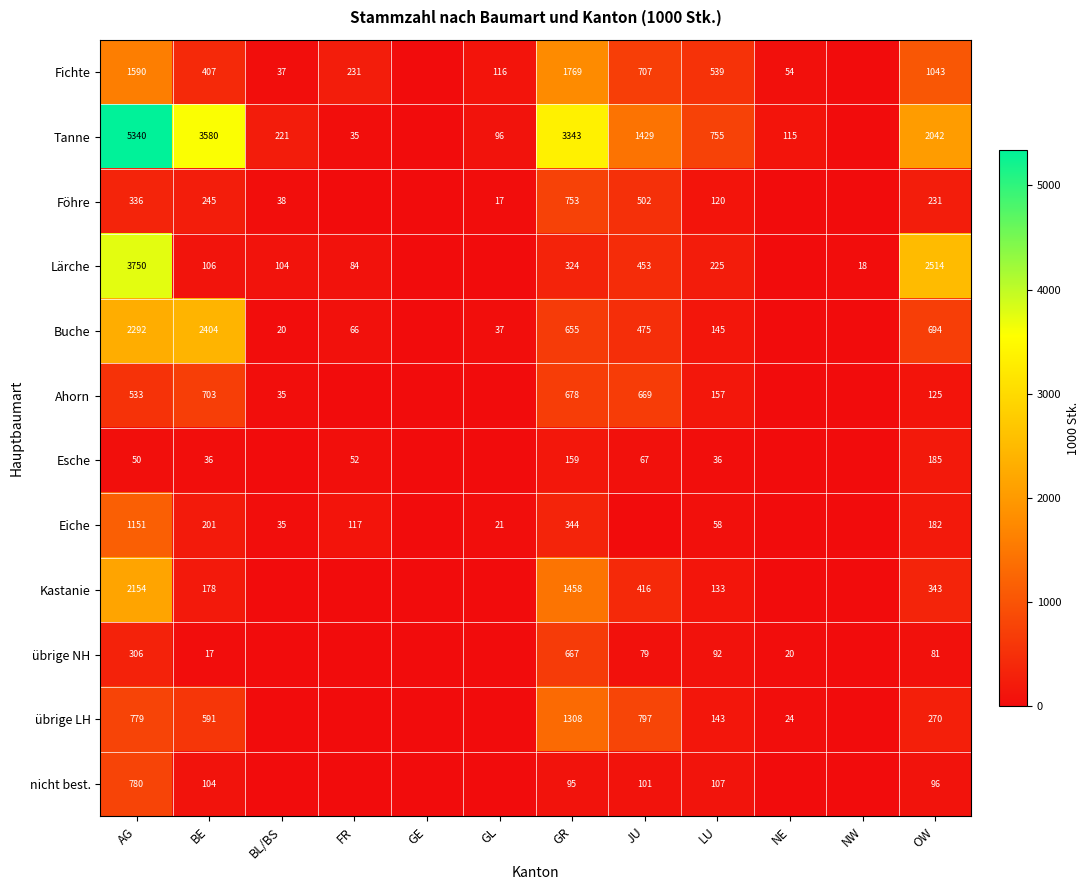

Is it true that nicht best. equals 28 at GR?

False